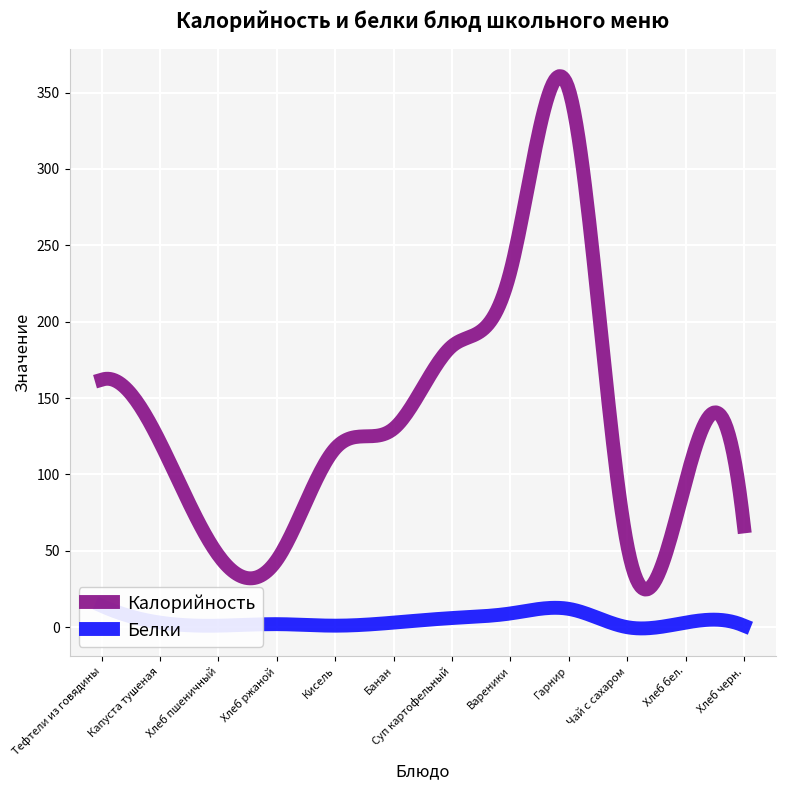

What is the label of the 4th point from the right?

Гарнир